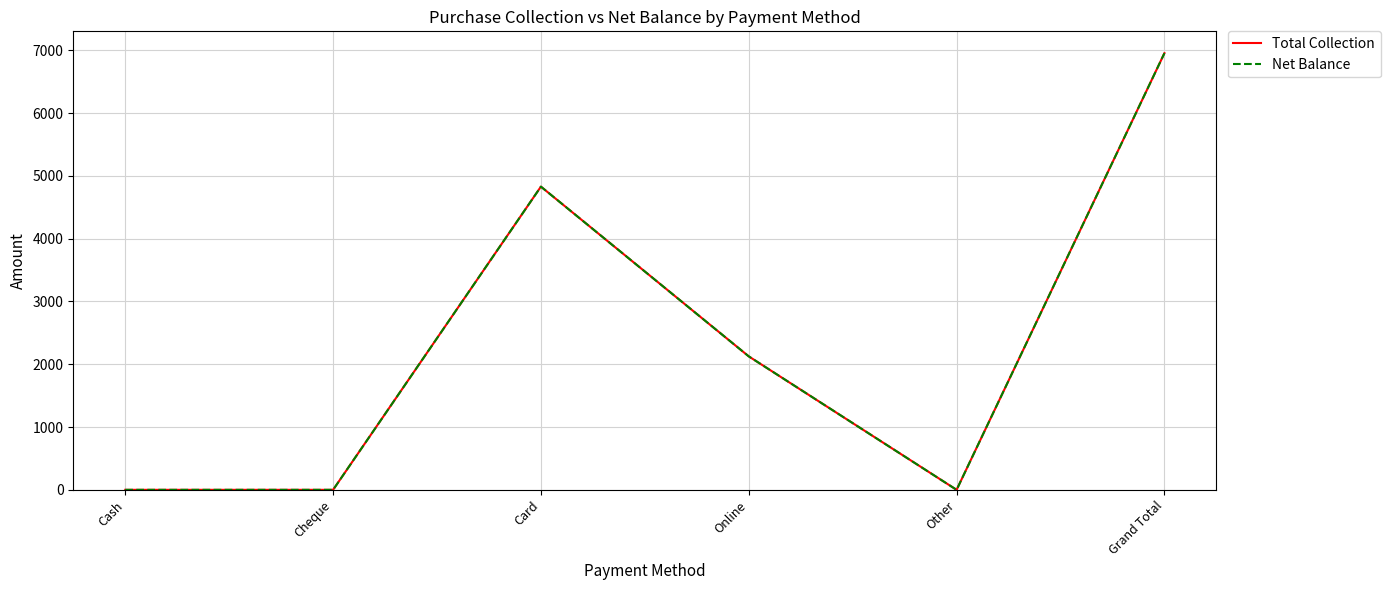

Which category has the highest value in the Net Balance series?

Grand Total